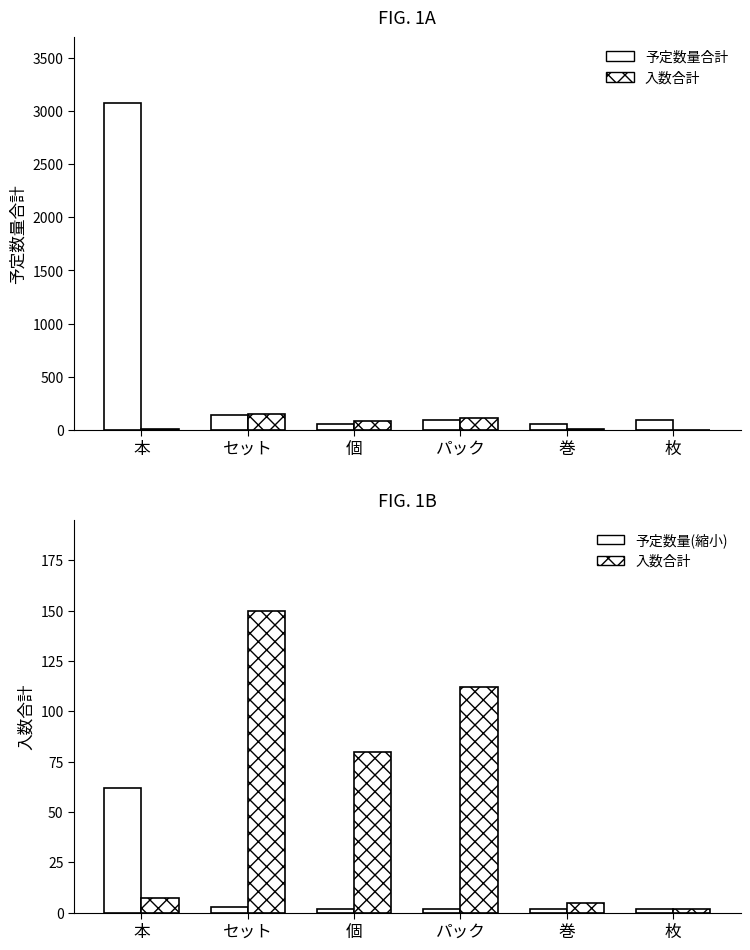

List the series in order of their peak value, highest first.

予定数量合計, 入数合計, 予定数量(縮小)